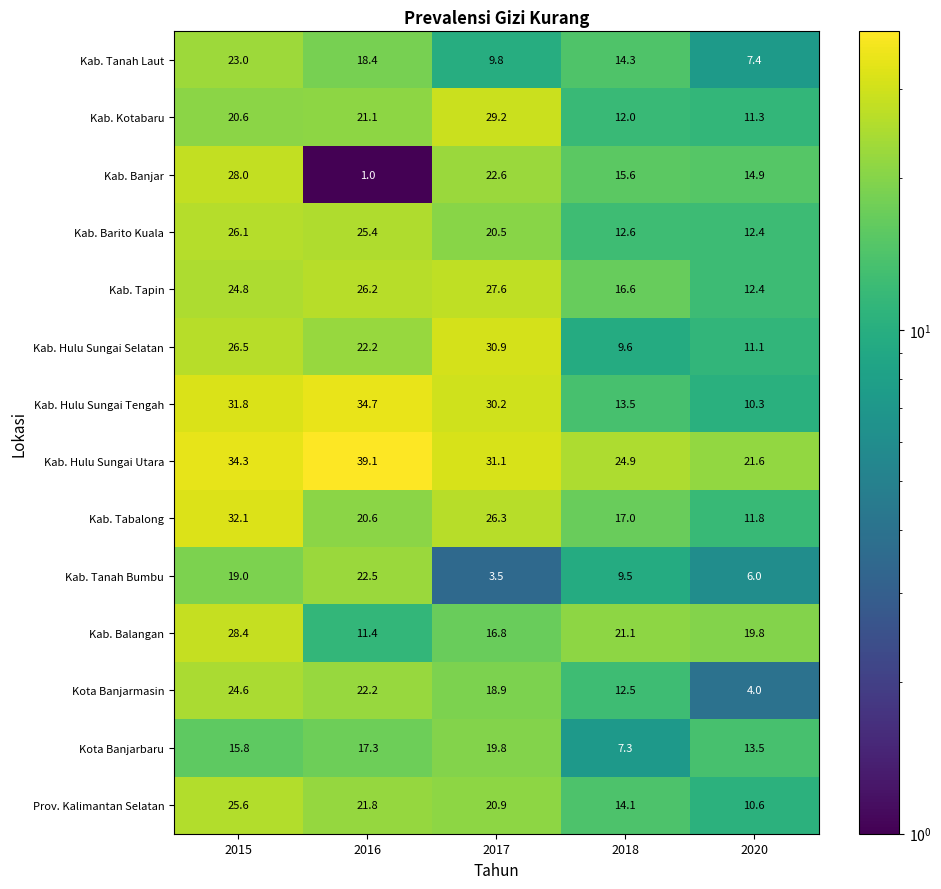

List the labels in order of Kab. Barito Kuala value, smallest first.

2020, 2018, 2017, 2016, 2015